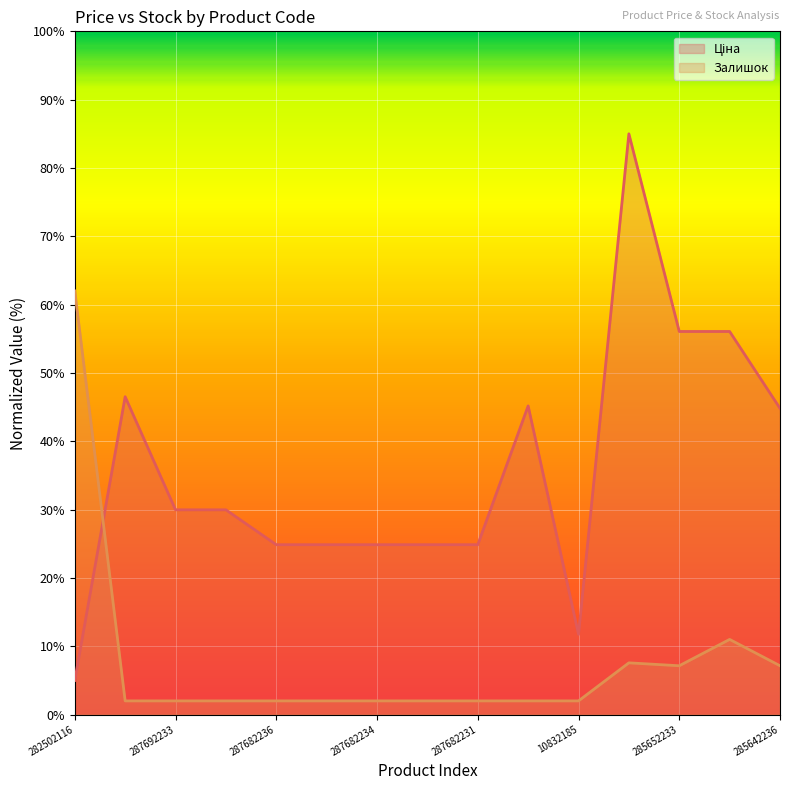

What is the difference between the maximum and minimum values in the Залишок series?

60.0